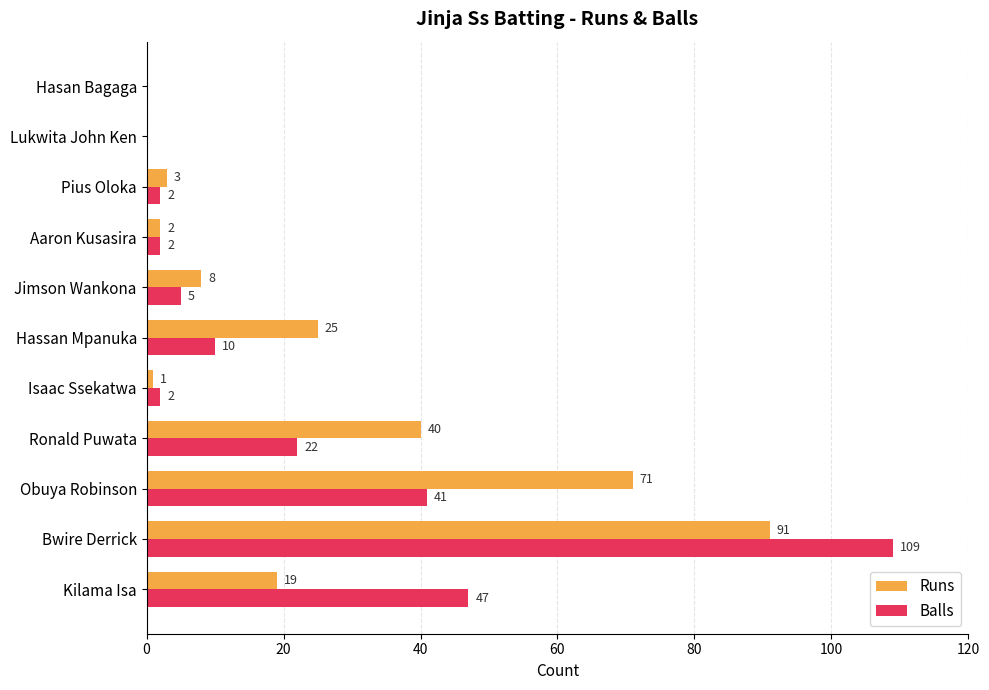

What is the sum of all Balls values?

240